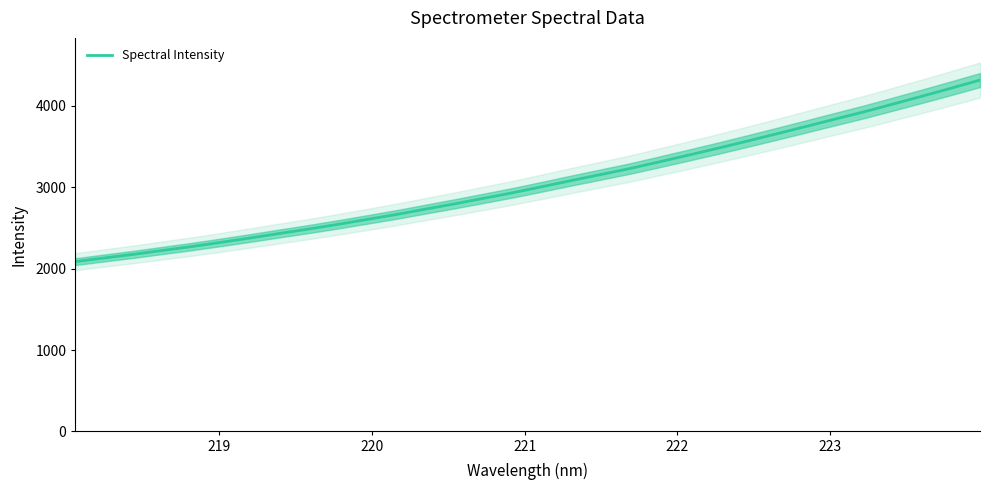

What is the maximum value for Spectral Intensity?

4317.3